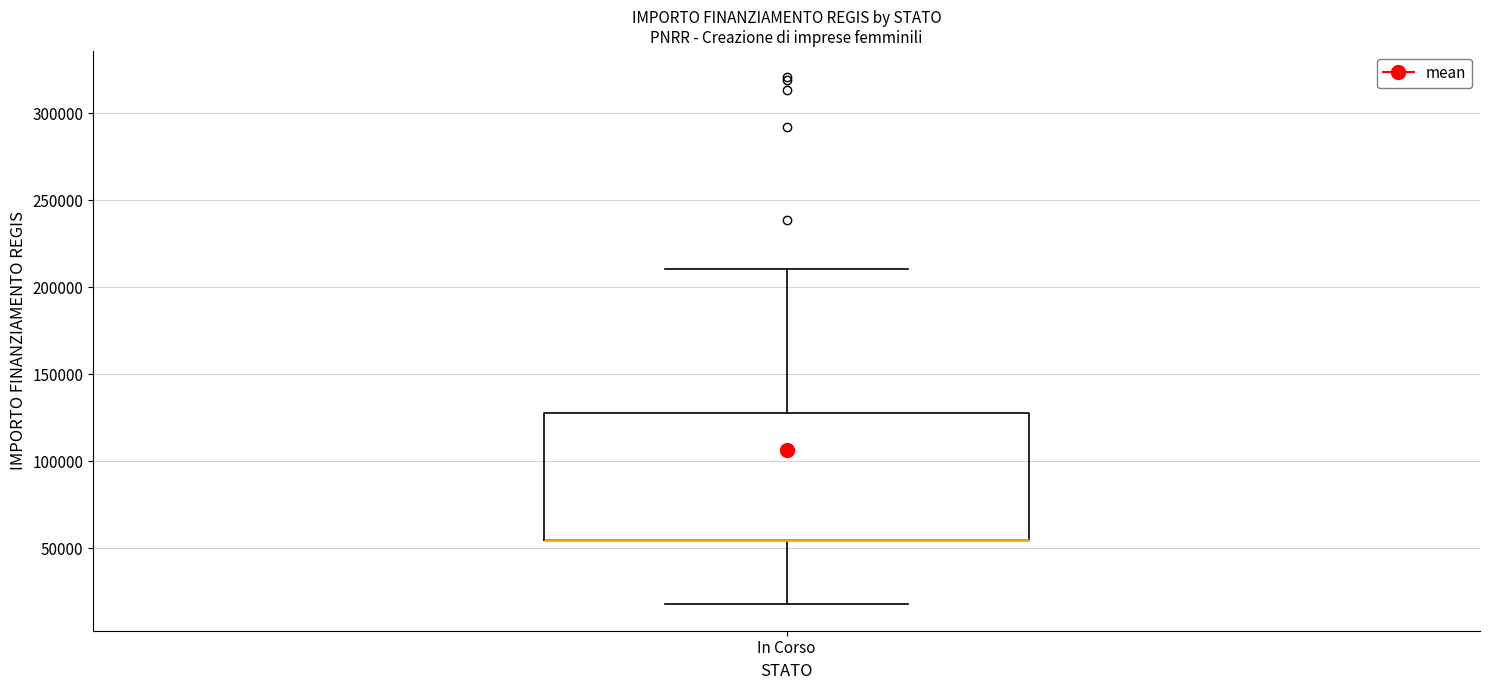

Transcribe this box plot: give where the median line is, the range the box spans, and where the two whiskers end, as read against the y-axis. The values are not printed on the chart, so give them approximately, as read against the axis.

median 55000 (drawn on the box's lower edge), box 55000 to 130000, whiskers 20000 to 210000